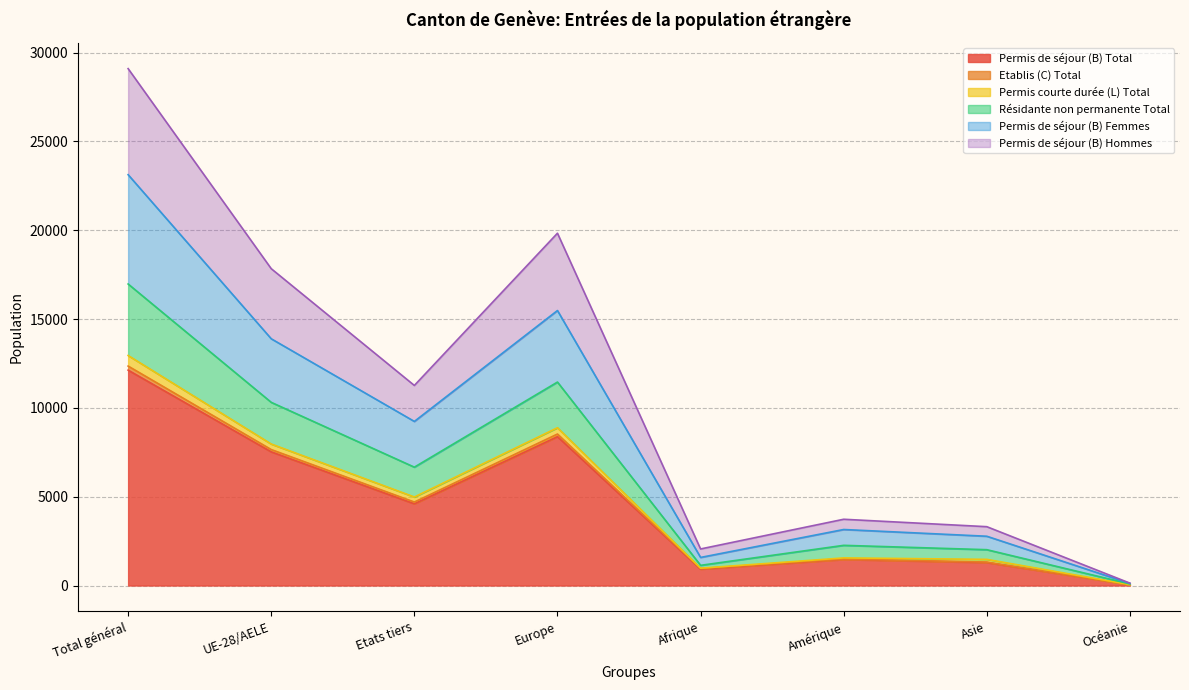

Which category has the highest value in the Permis de séjour (B) Total series?

Total général